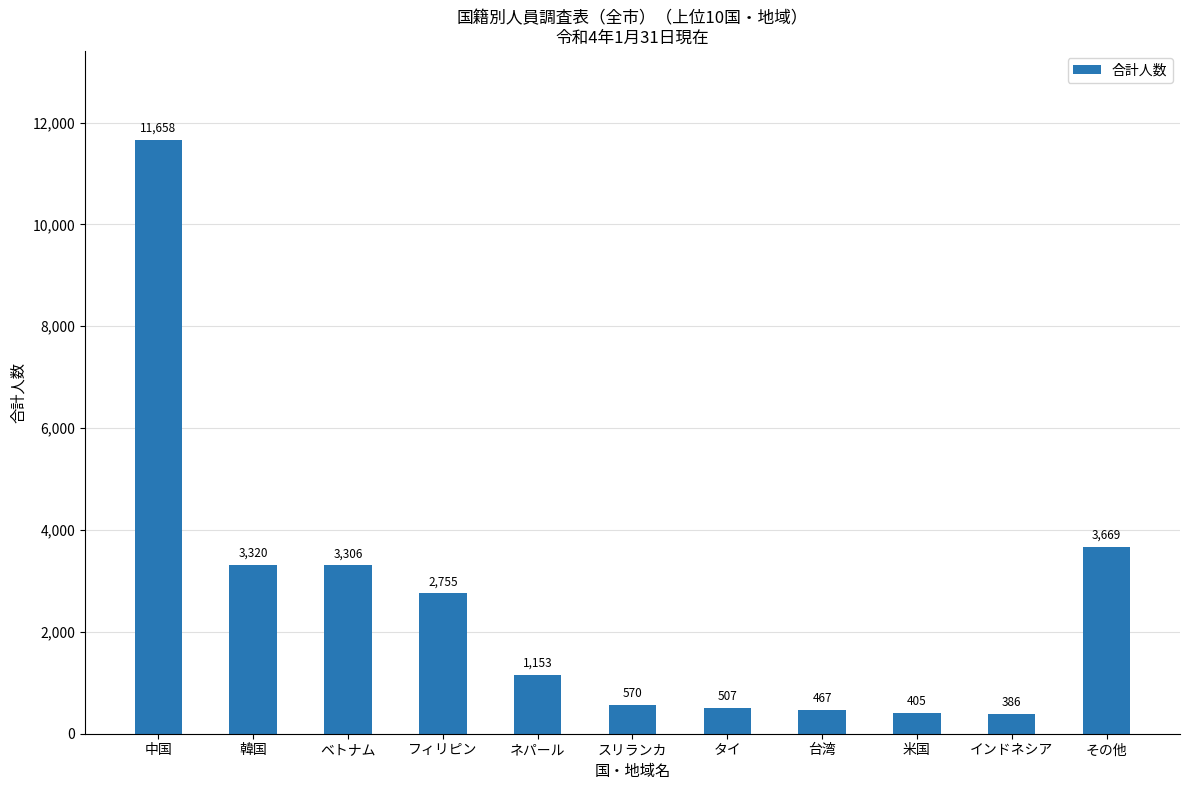

Rank the categories by value from lowest to highest.

インドネシア, 米国, 台湾, タイ, スリランカ, ネパール, フィリピン, ベトナム, 韓国, その他, 中国